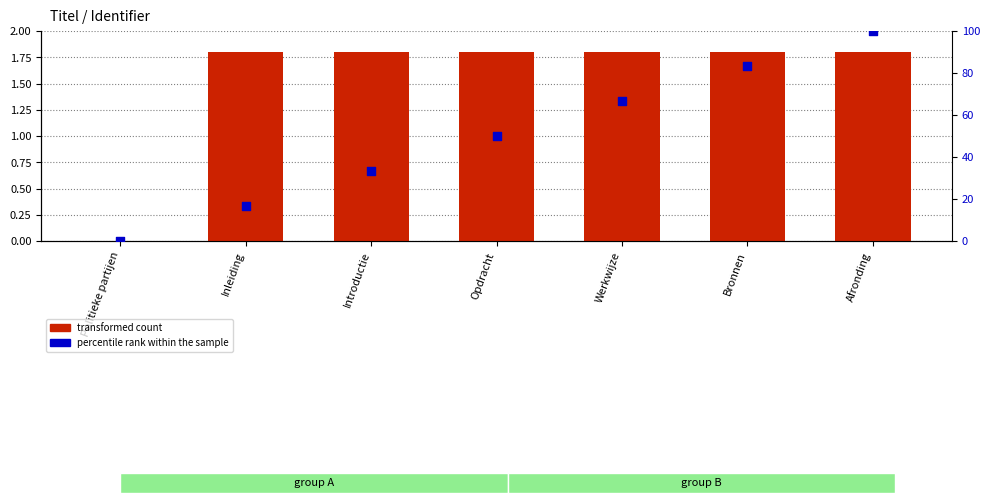

Which series has the largest Y range (max minus min)?

percentile rank within the sample